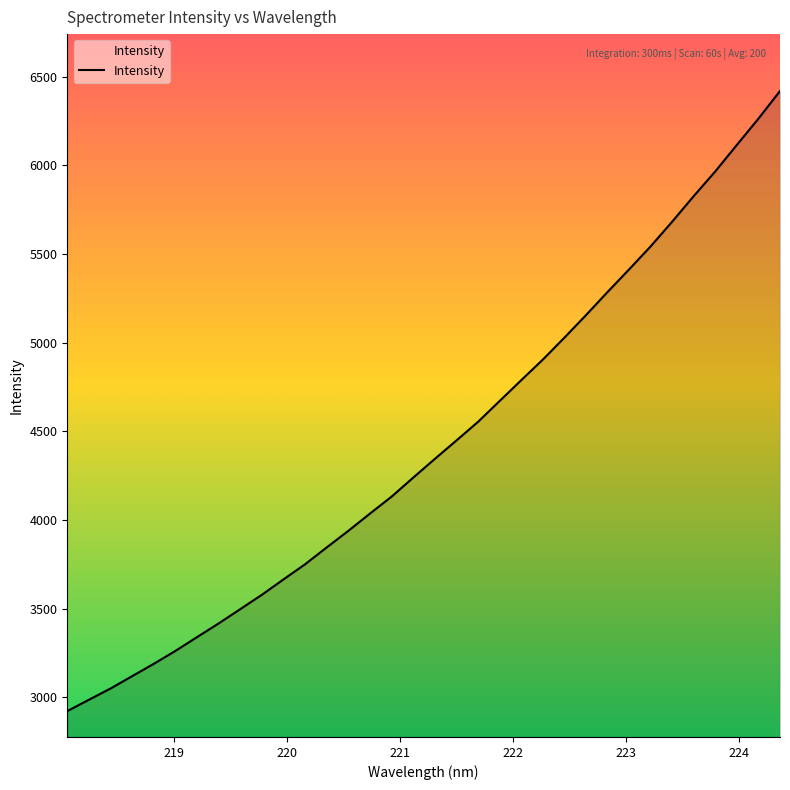

What is the average value?

4422.2